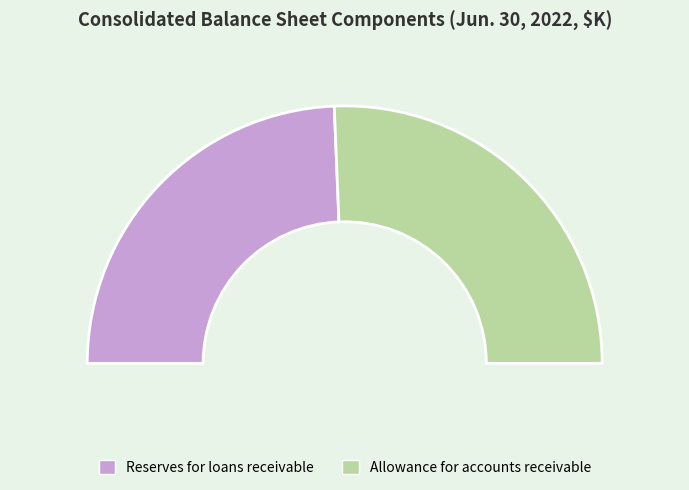

What percentage is the Reserves for loans receivable slice, to the nearest percent?

49%